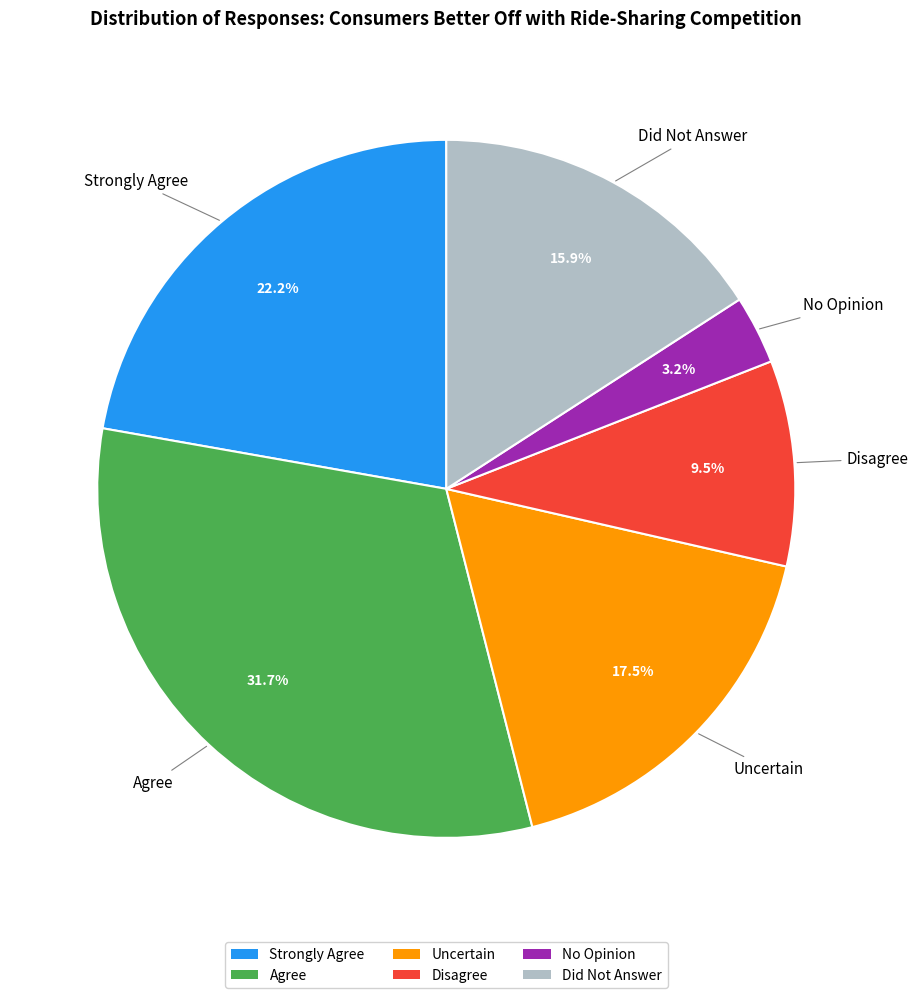

Combined, what portion of the pie is Uncertain and Agree?

49.2%